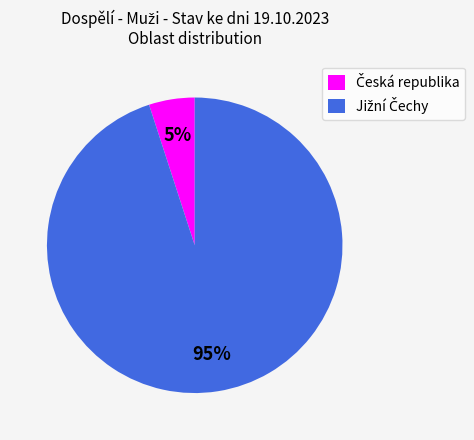

To the nearest percent, what is the difference between the largest and smallest slice percentages?

90%